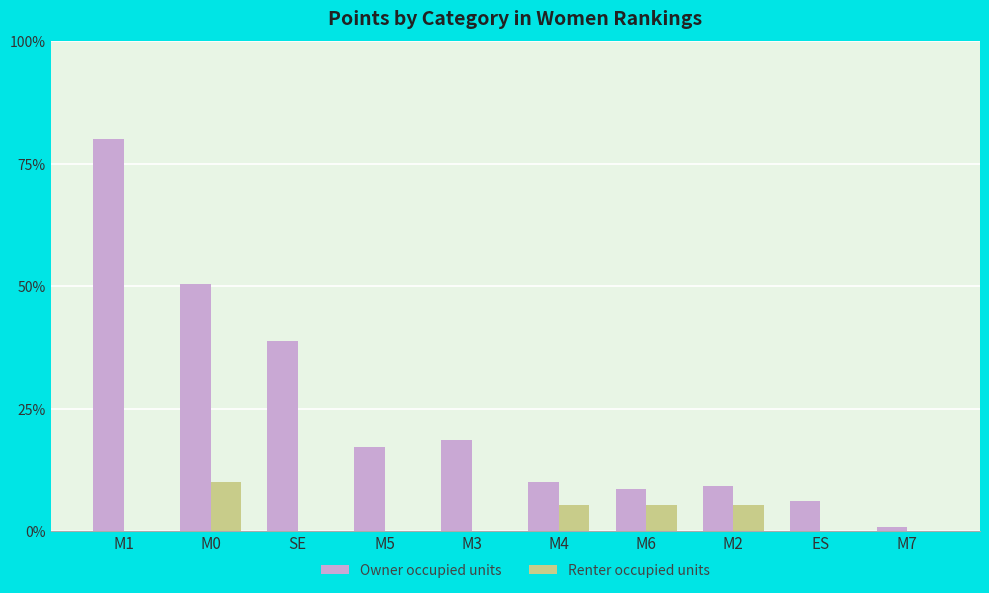

At which label is Owner occupied units closest to 52?

SE